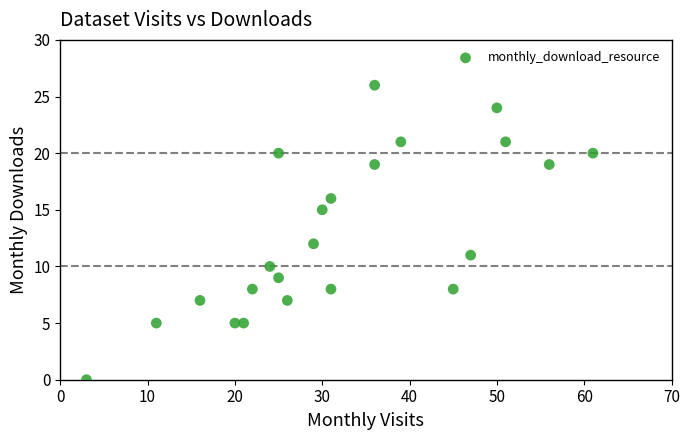

What Y value in the scatter plot is closest to 13?

12